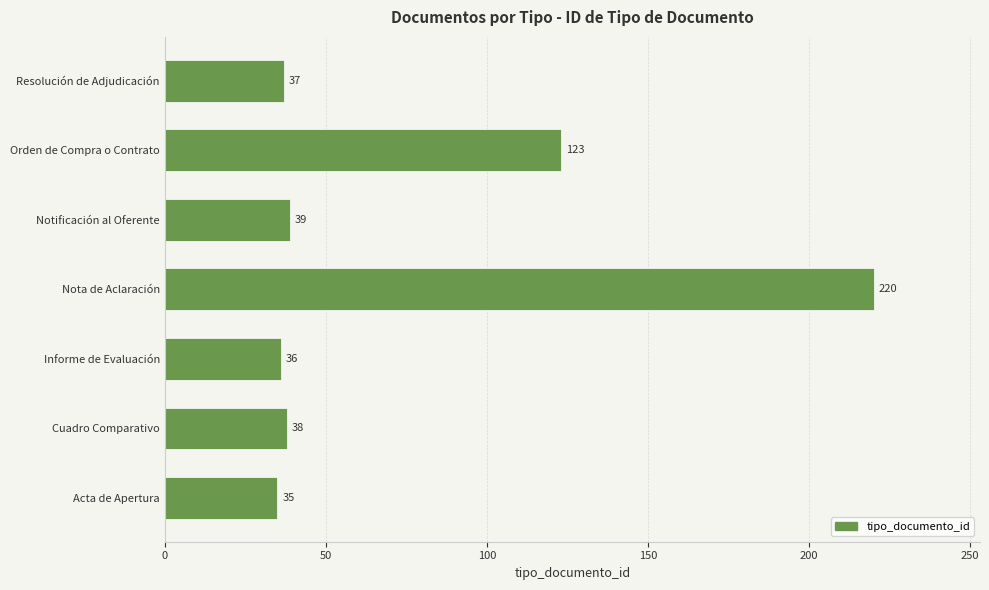

How many categories are shown in the chart?

7